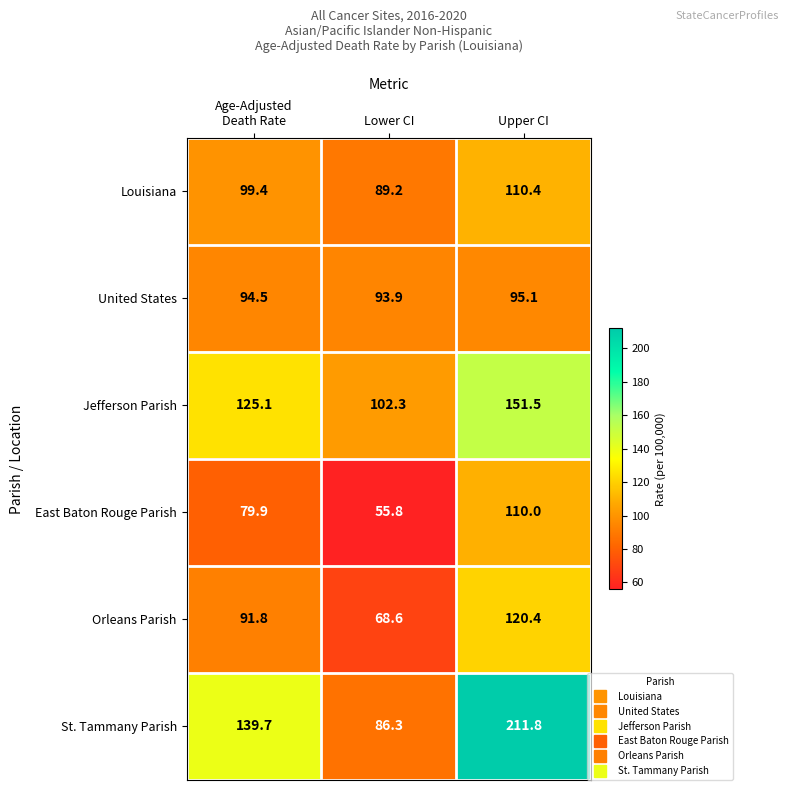

What is the smallest value displayed?

55.8